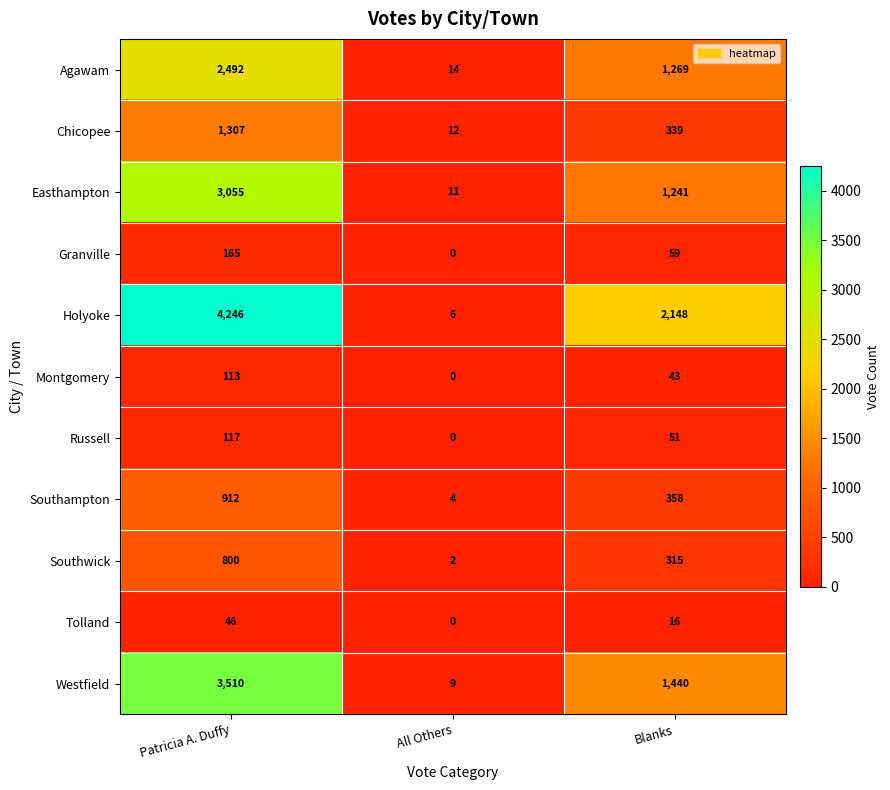

What is the total value across all series at Patricia A. Duffy?

16763